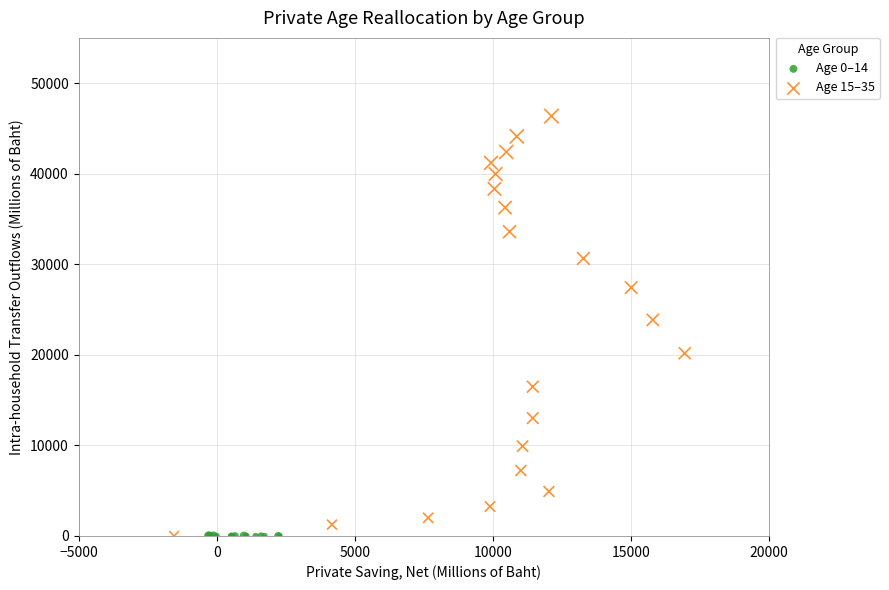

Which series reaches the maximum Y coordinate?

Age 15–35